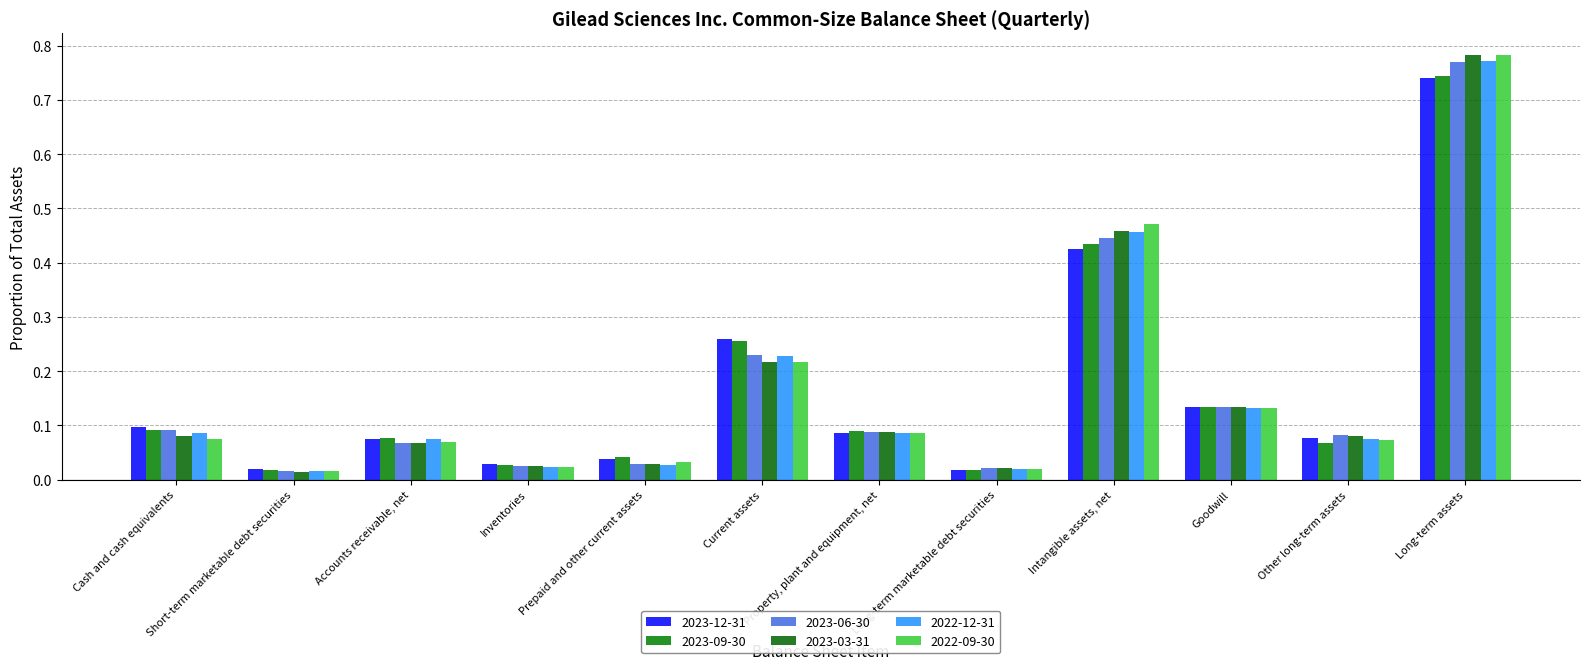

Does the chart contain stacked bars?

No